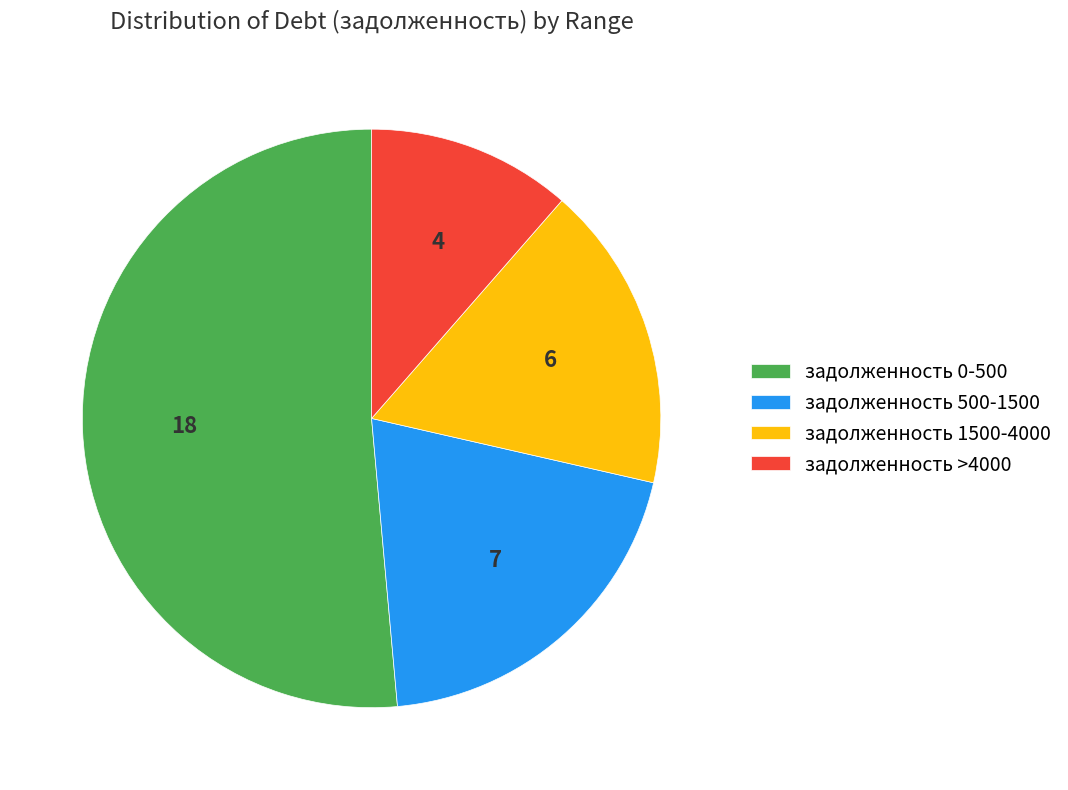

Which has a higher value, задолженность 1500-4000 or задолженность 500-1500?

задолженность 500-1500